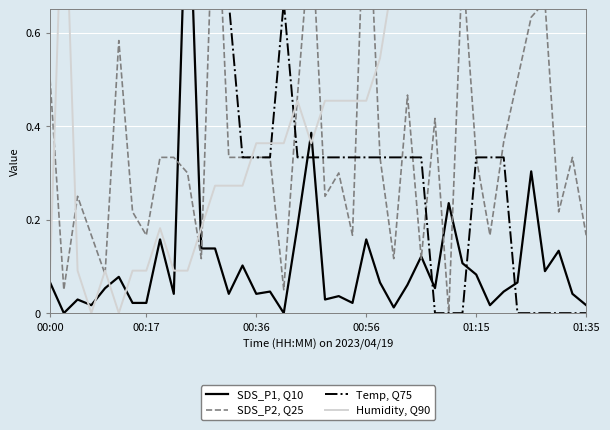

At which category is the sum across all series the highest?

12